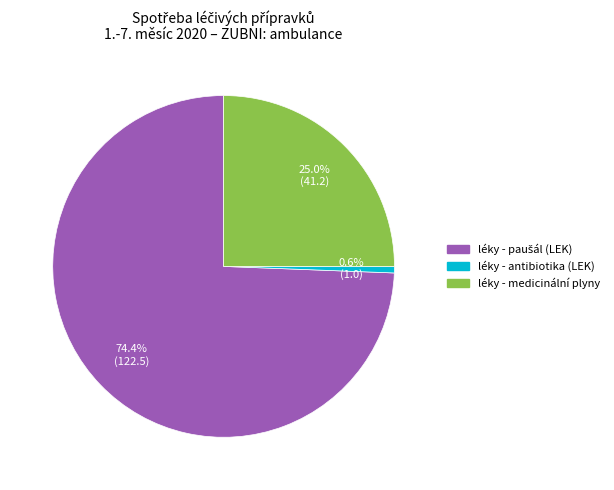

What portion of the pie excludes léky - medicinální plyny?

75.0%